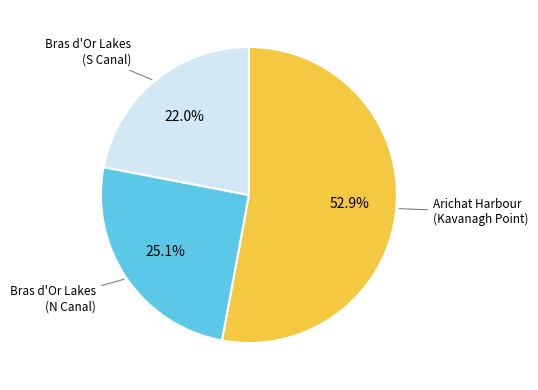

Is there a majority slice in this chart?

Yes